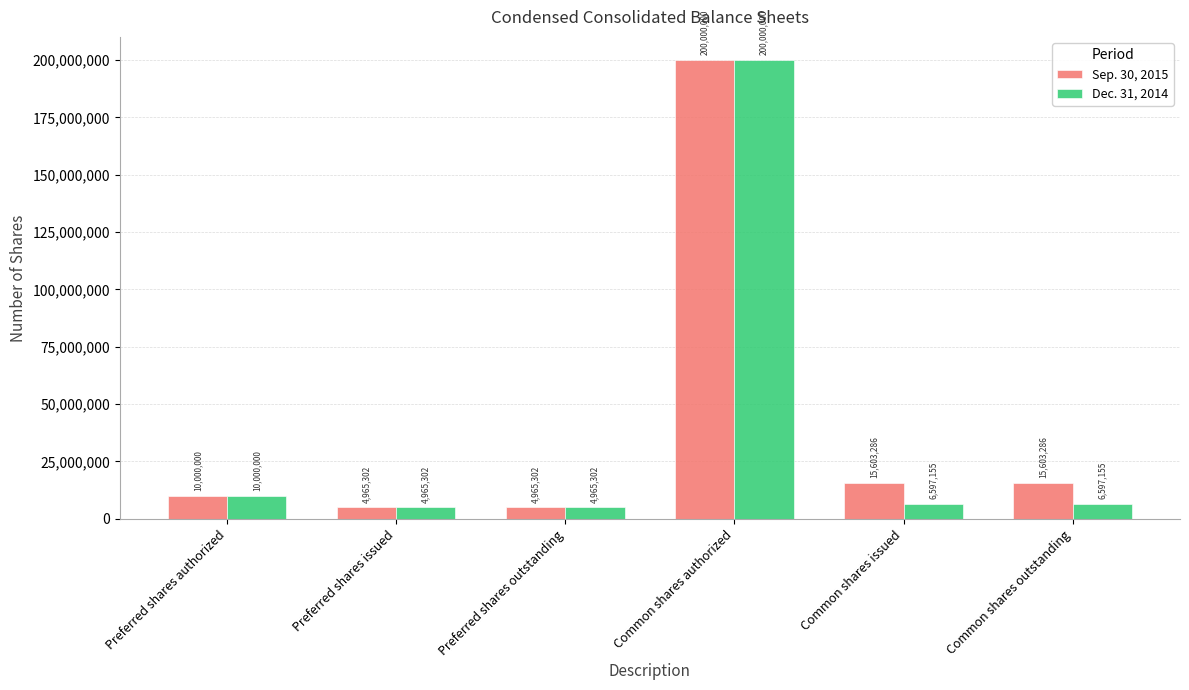

At which category is the sum across all series the highest?

Common shares authorized